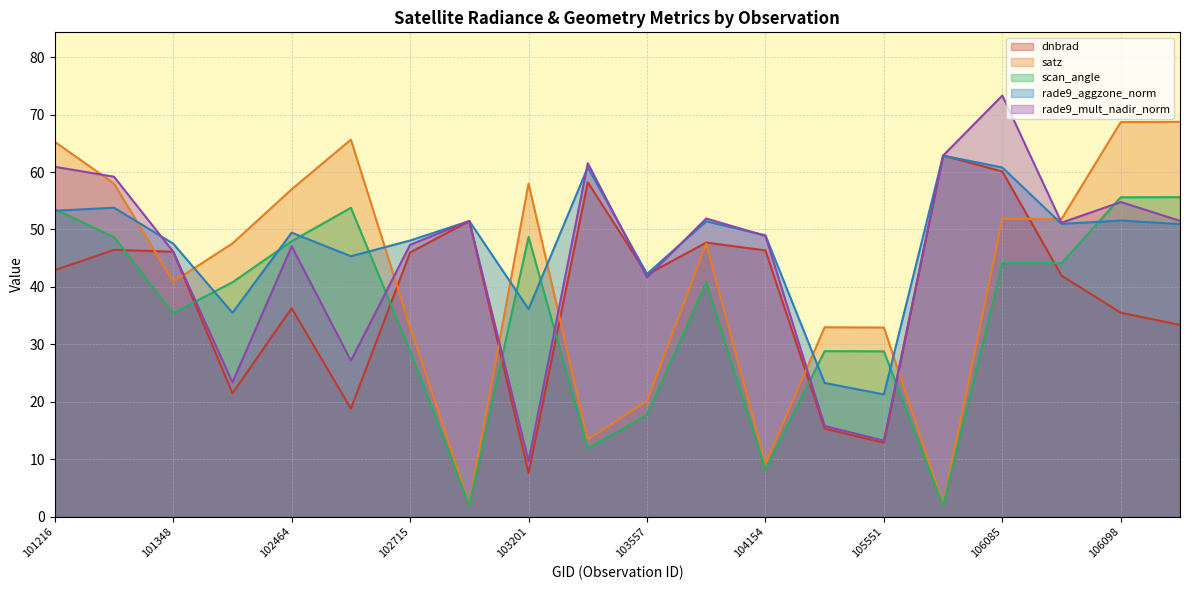

What is the value of the satz point at the 17th from the left?

51.9